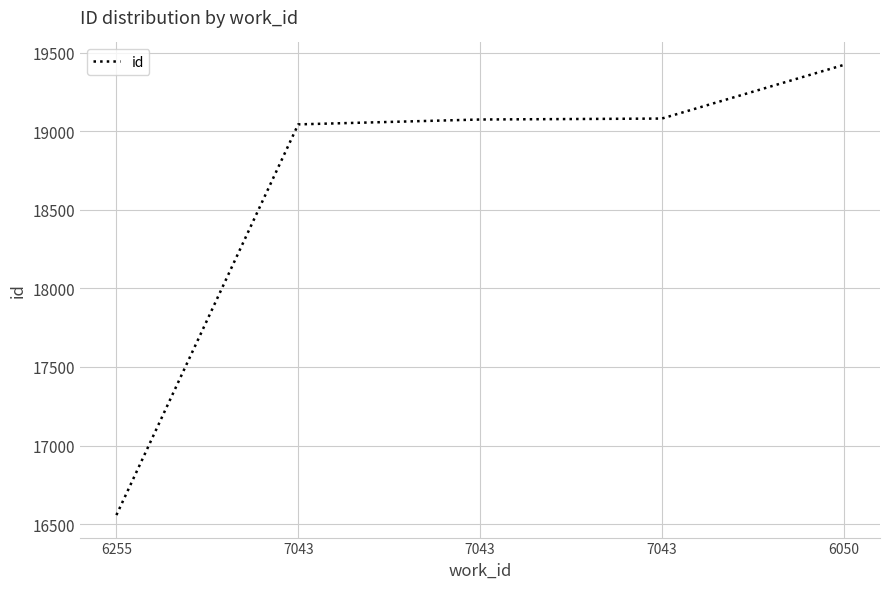

What value does the data have at 6050?

19421